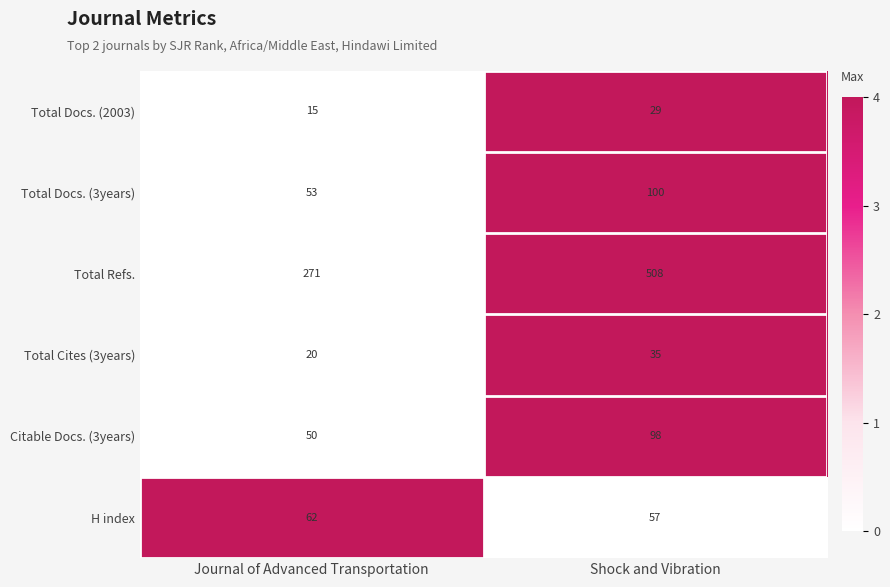

The H index series shows 57 at Shock and Vibration. True or false?

True